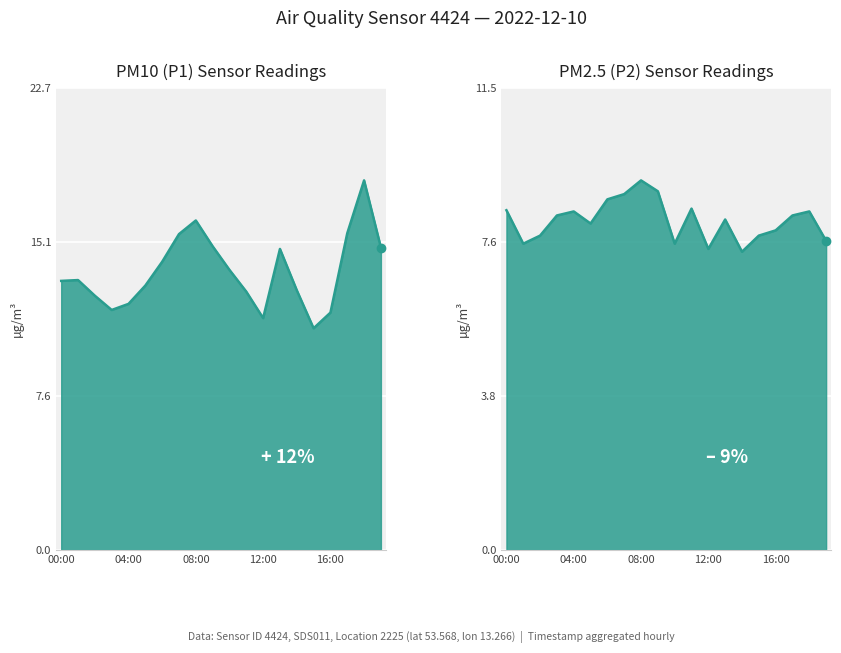

List the series in order of their peak value, lowest first.

P2, P1